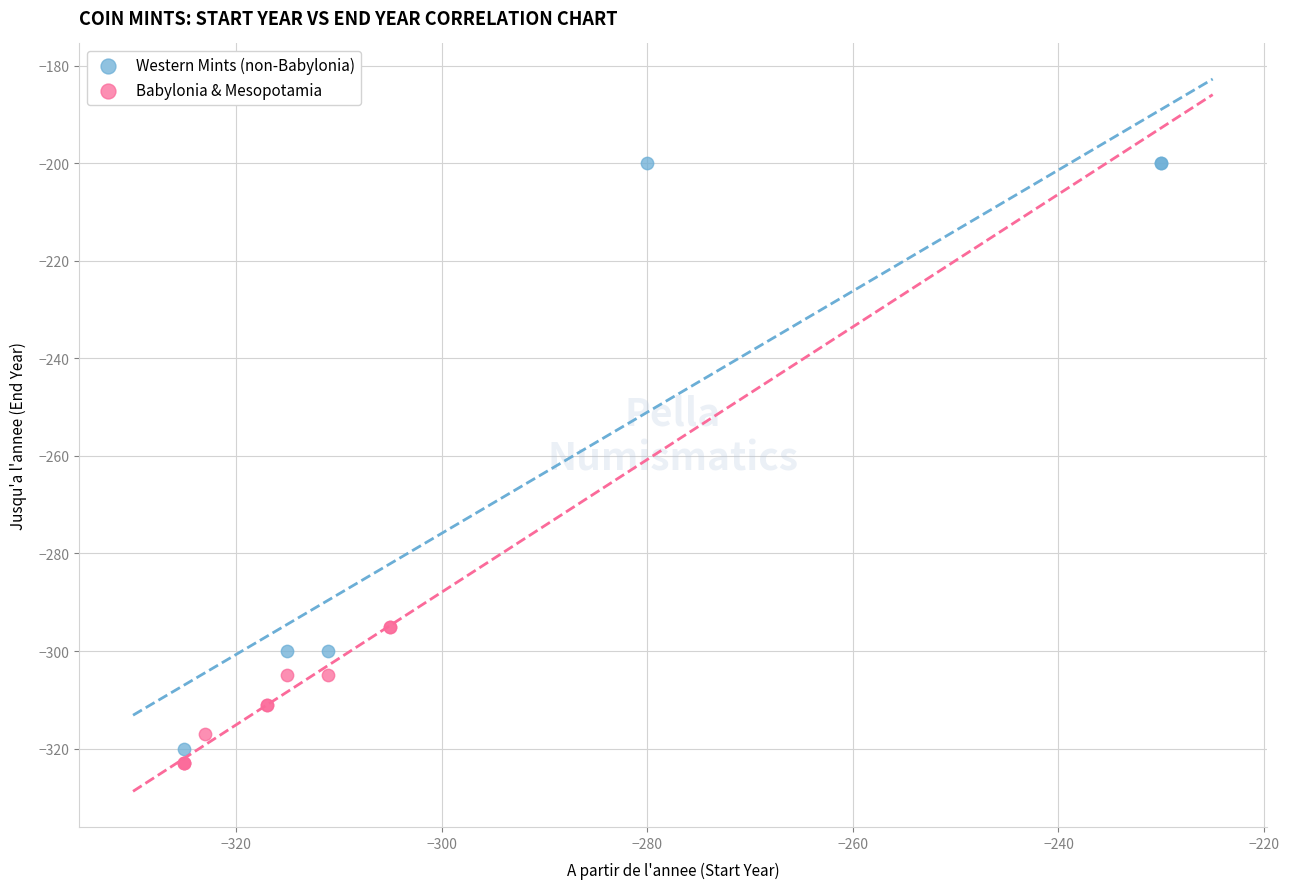

Which series contains the highest Y value?

Western Mints (non-Babylonia)